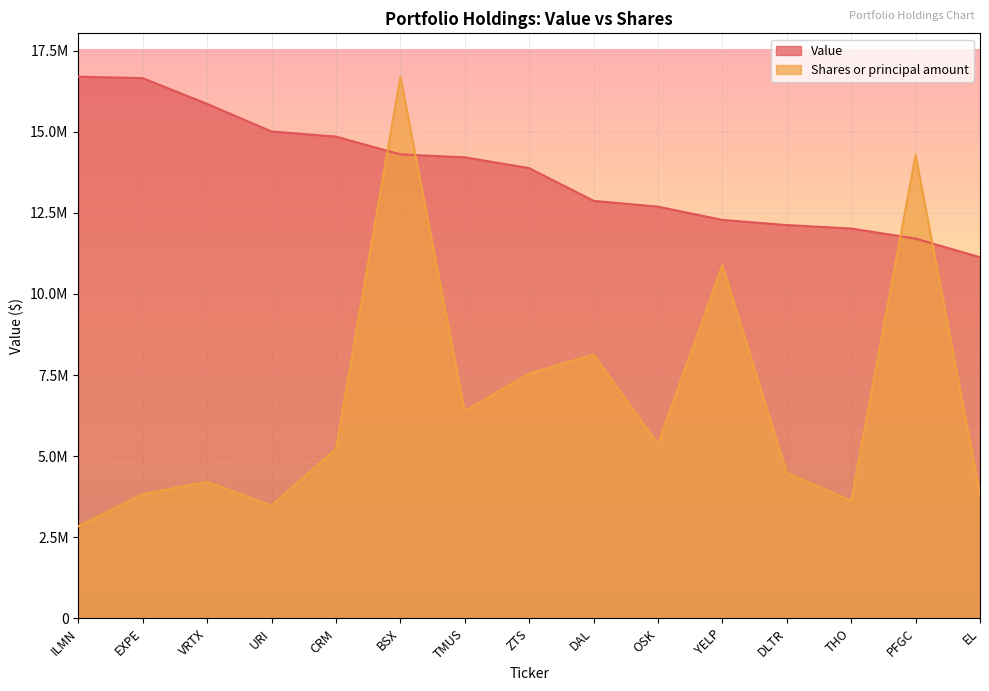

At how many categories does at least one series exceed 3842419?

15